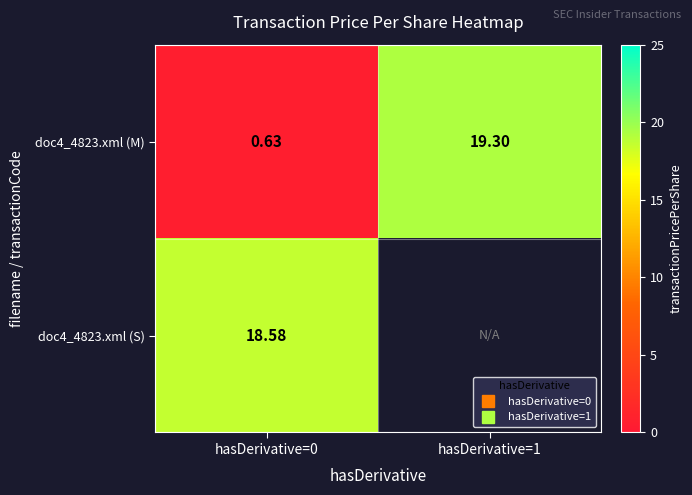

How many distinct data groups are displayed?

2